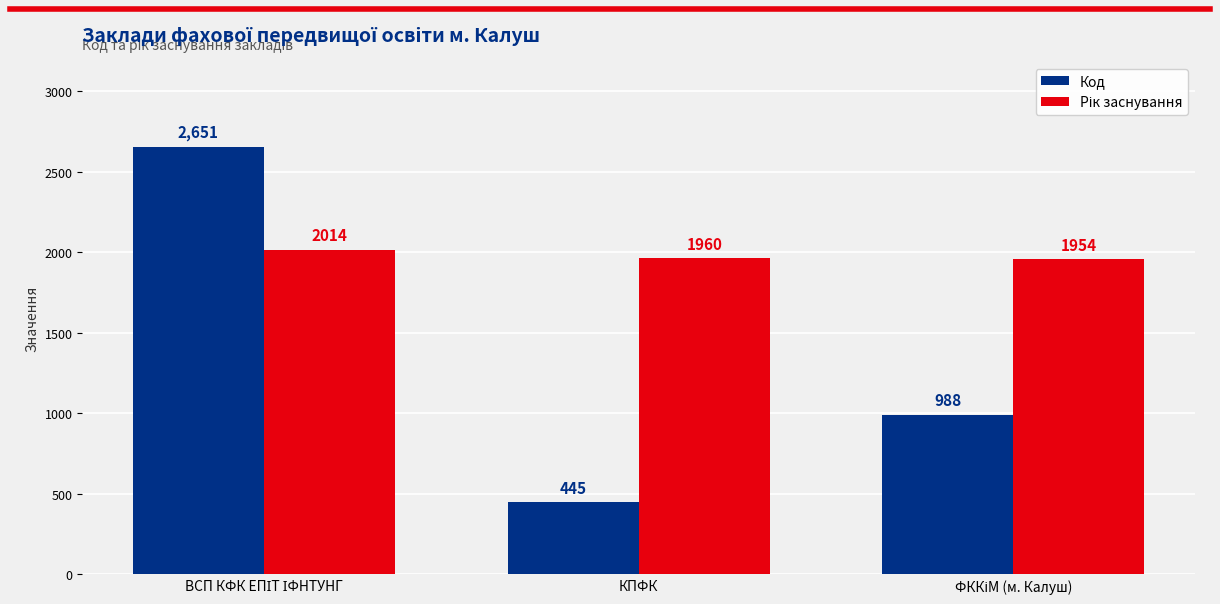

What is the label of the 2nd bar from the right?

КПФК